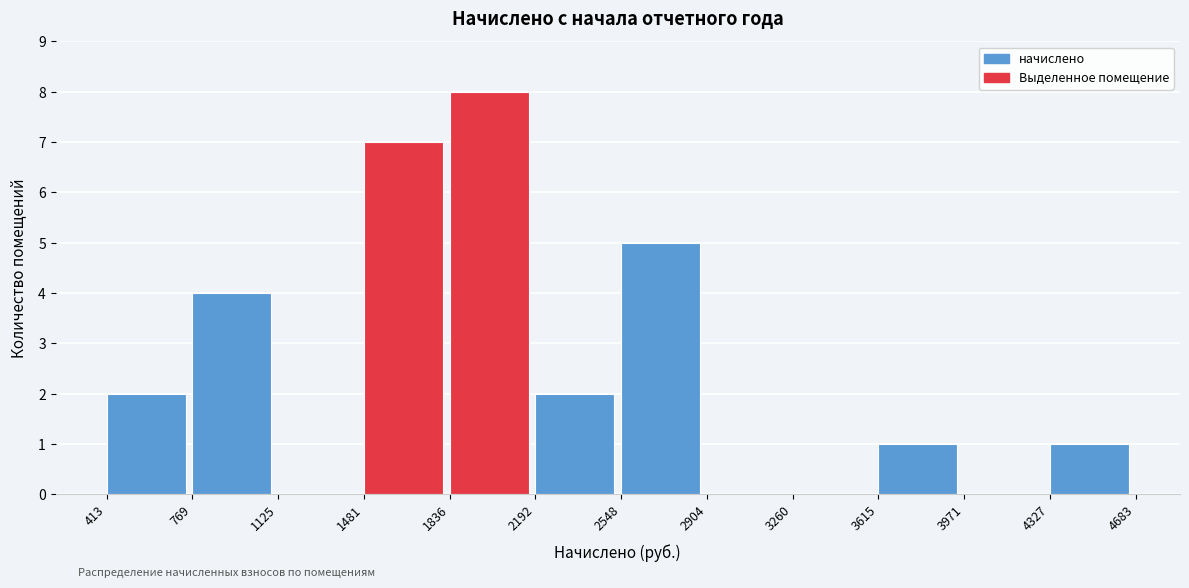

Reading left to right, list every bar in this chart as the range it spans on the x-axis followed by its height. The values are not printed on the chart, so give them approximately, as read against the axis.

413 to 769: 2
769 to 1125: 4
1125 to 1481: 0
1481 to 1836: 7
1836 to 2192: 8
2192 to 2548: 2
2548 to 2904: 5
2904 to 3260: 0
3260 to 3615: 0
3615 to 3971: 1
3971 to 4327: 0
4327 to 4683: 1